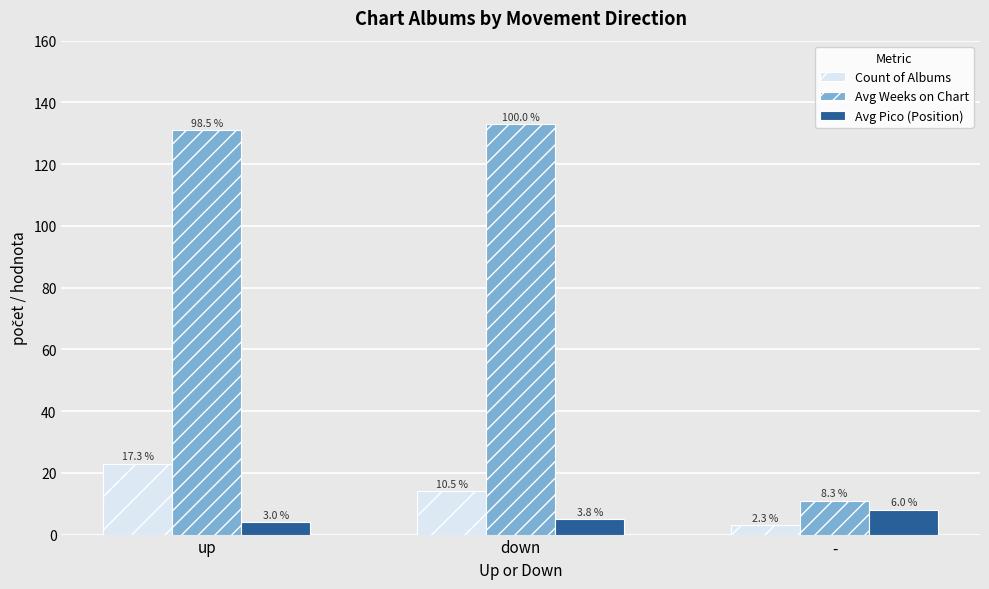

At which category is the sum across all series the highest?

up